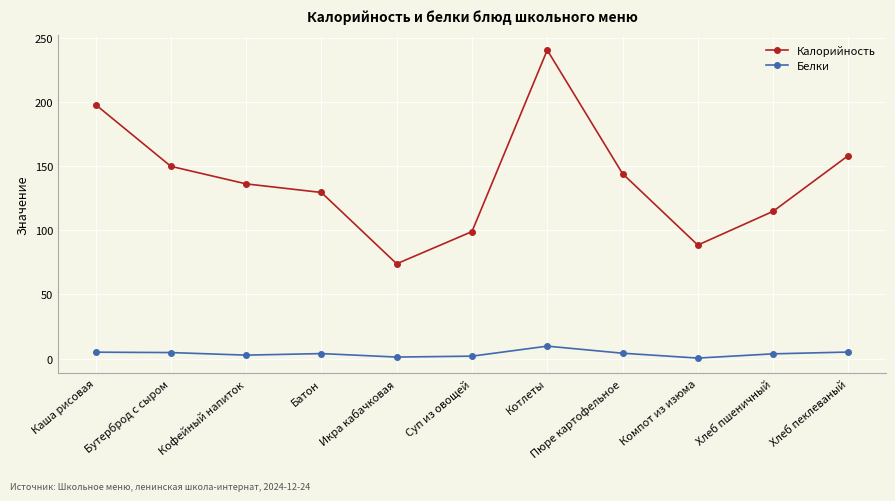

What is the sum of the Калорийность values at Котлеты and Суп из овощей?

339.5